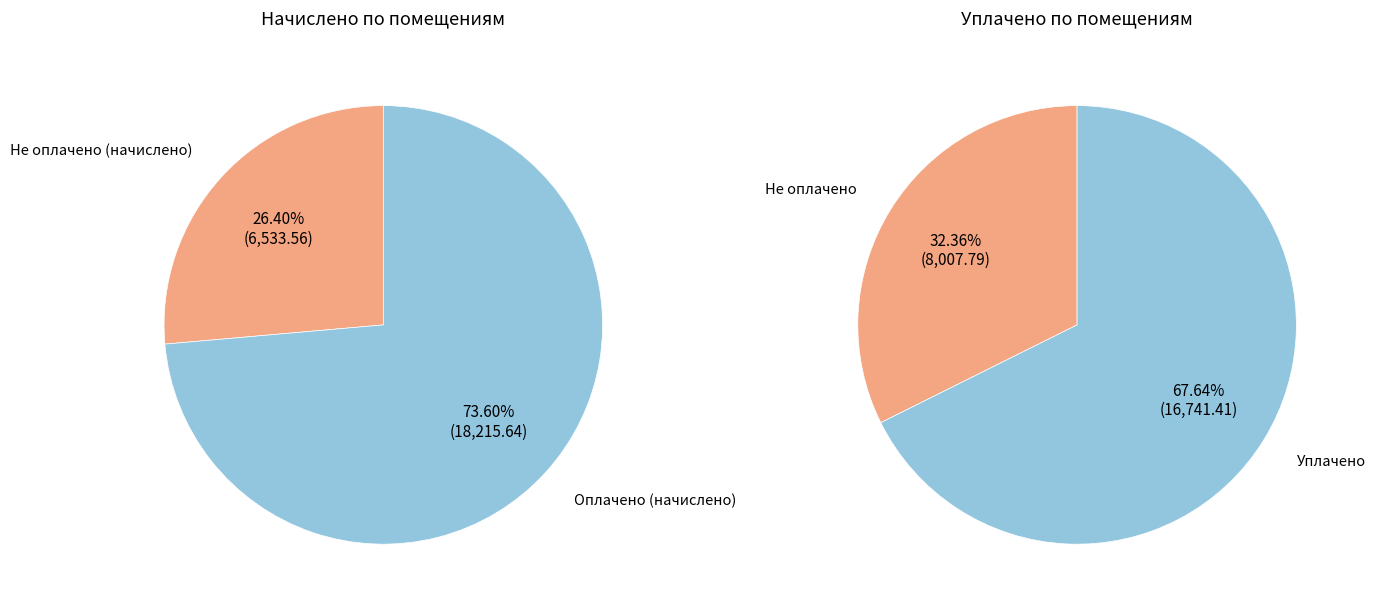

True or false: 10 accounts for 23% of the total.

False